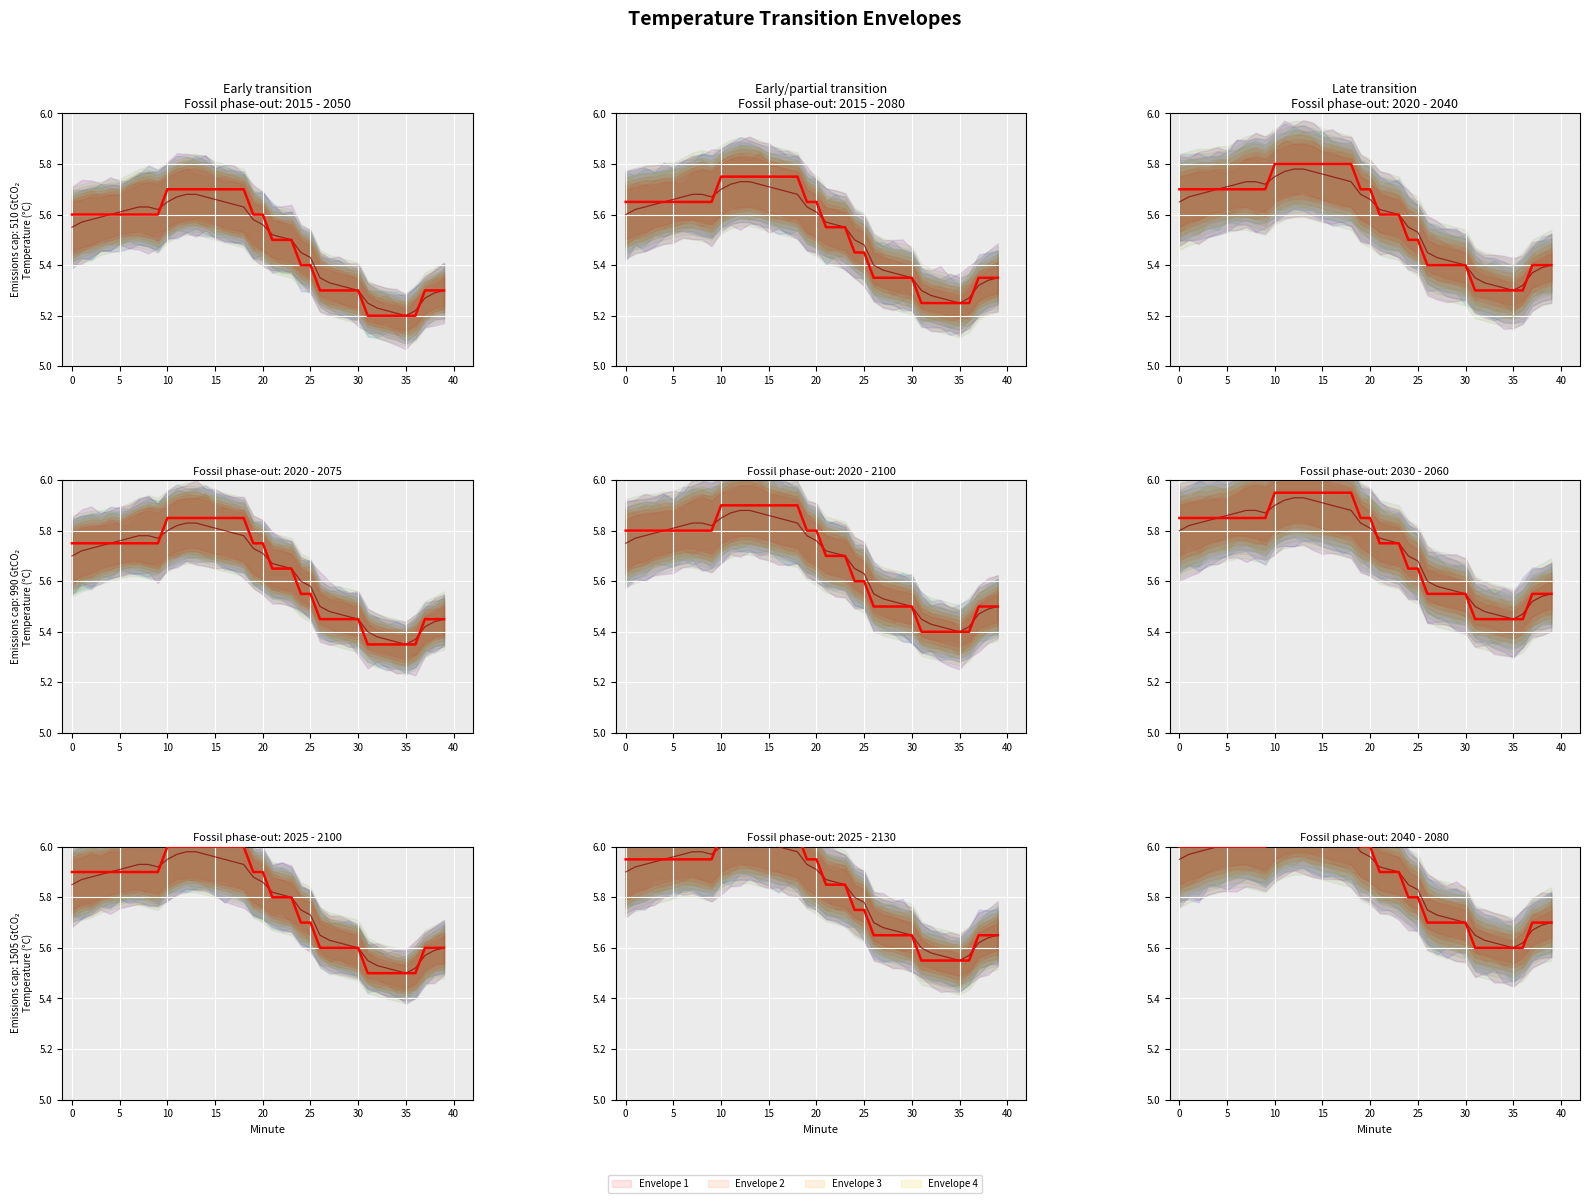

At which category is the sum across all series the highest?

12